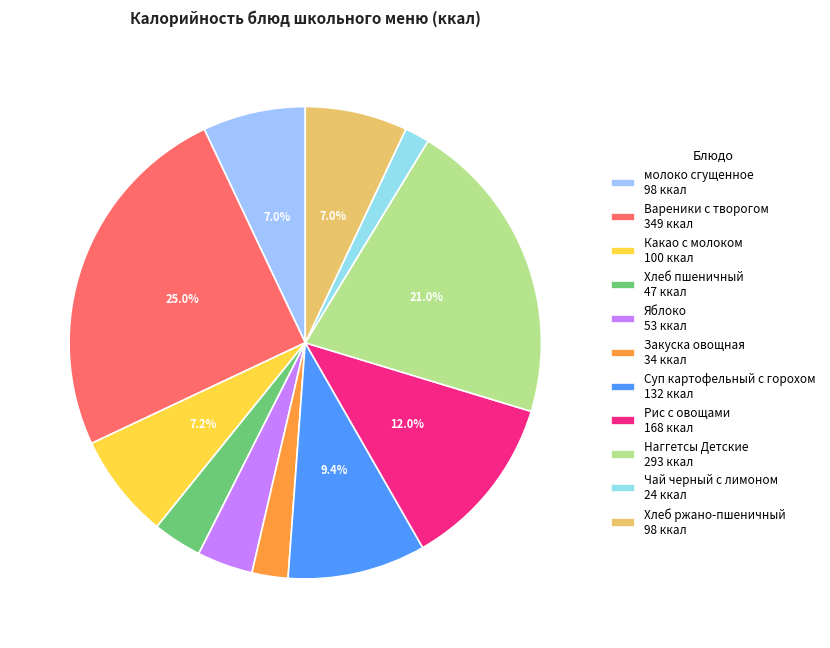

To the nearest percent, what is the combined percentage of Наггетсы Детские and Вареники с творогом?

46%